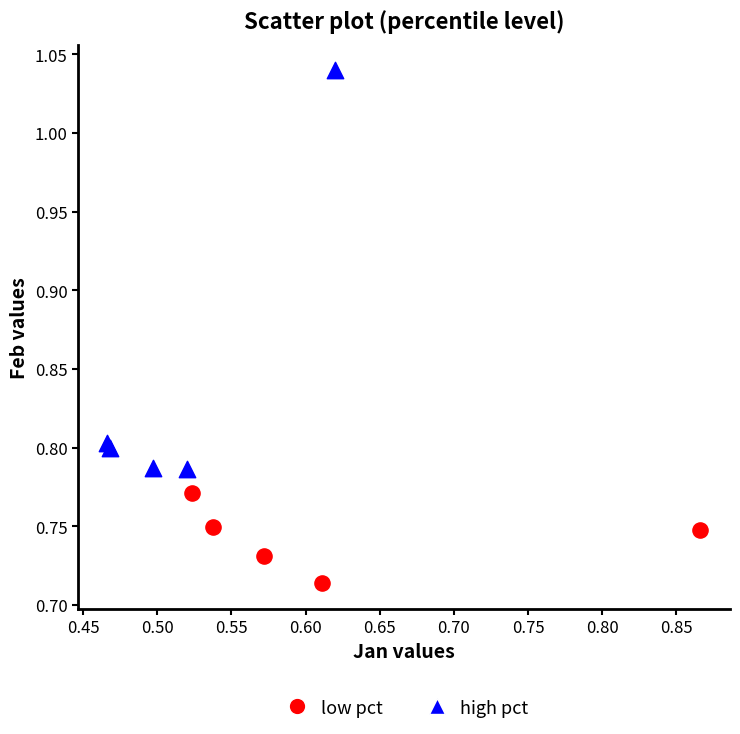

Which series contains the lowest Y value?

low pct